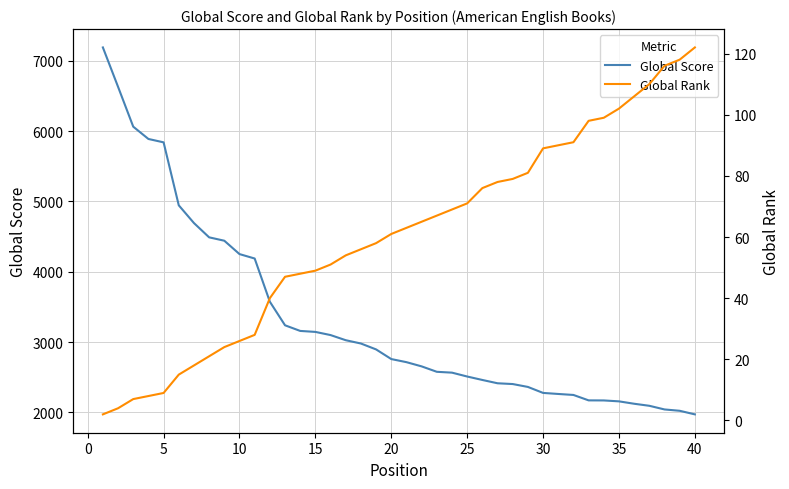

What is the highest value of the Global Score series?

7188